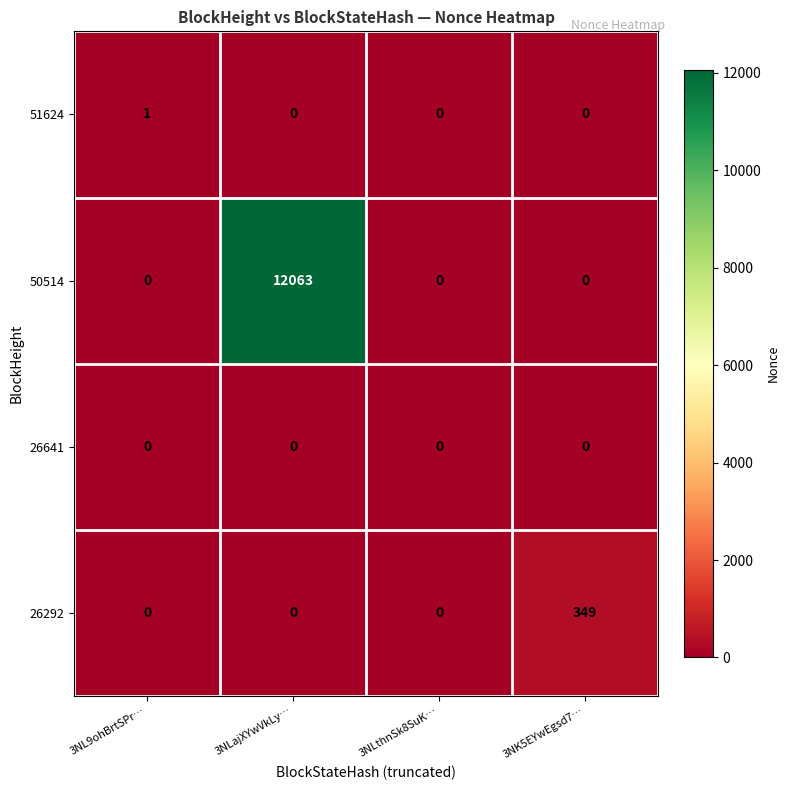

At which category is the sum across all series the highest?

3NLajXYwVkLy…